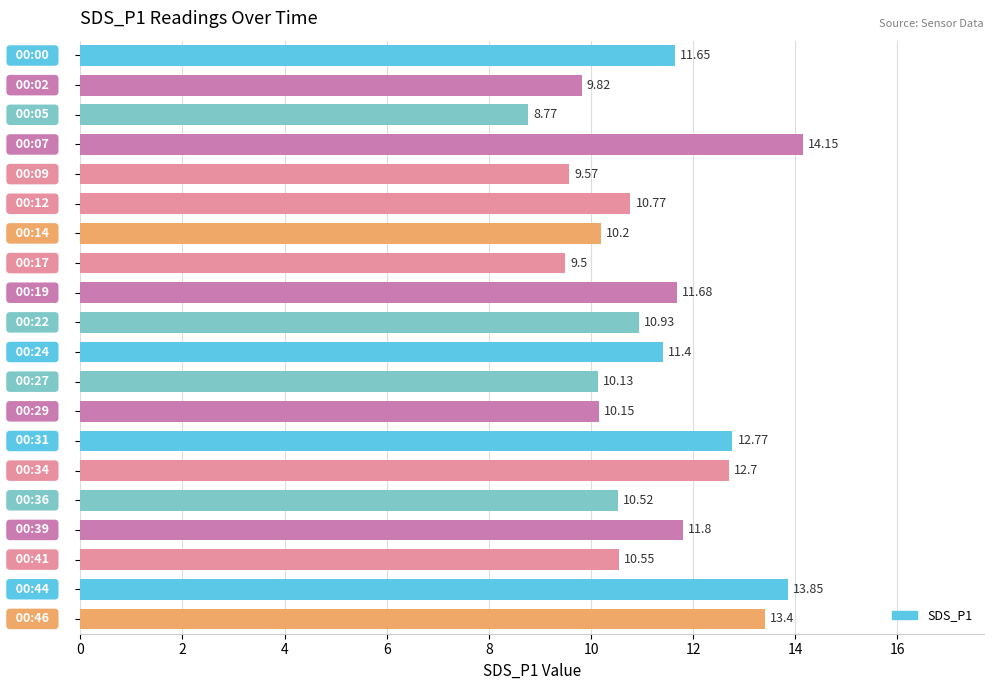

What is the sum of all values?

224.3